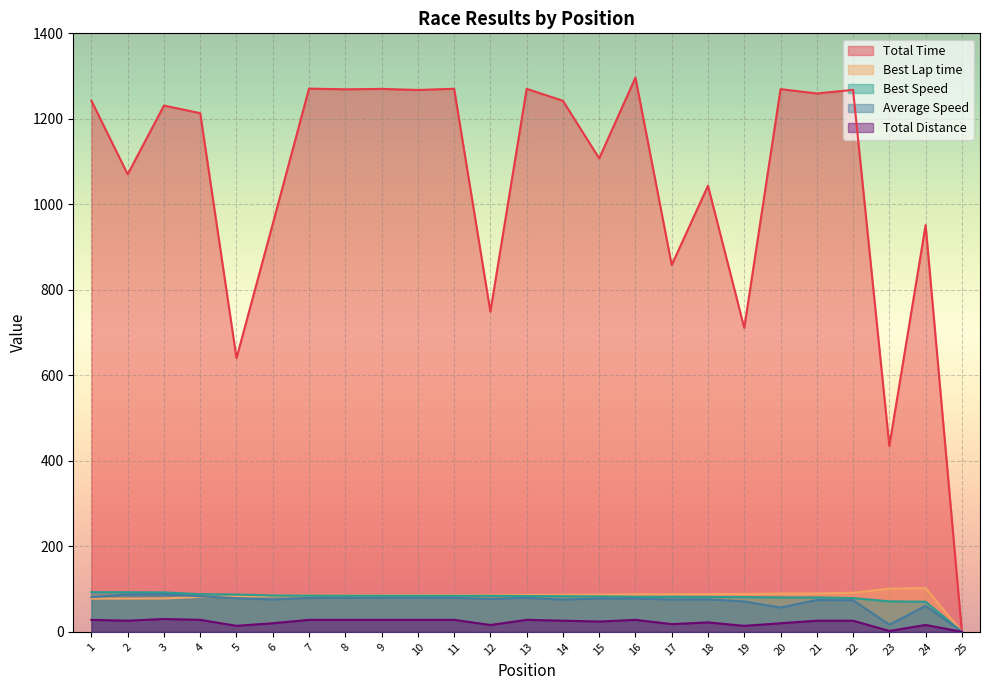

List the labels in order of Average Speed value, smallest first.

25, 23, 20, 24, 19, 22, 21, 14, 6, 17, 18, 12, 16, 15, 5, 7, 11, 13, 9, 8, 10, 1, 4, 2, 3